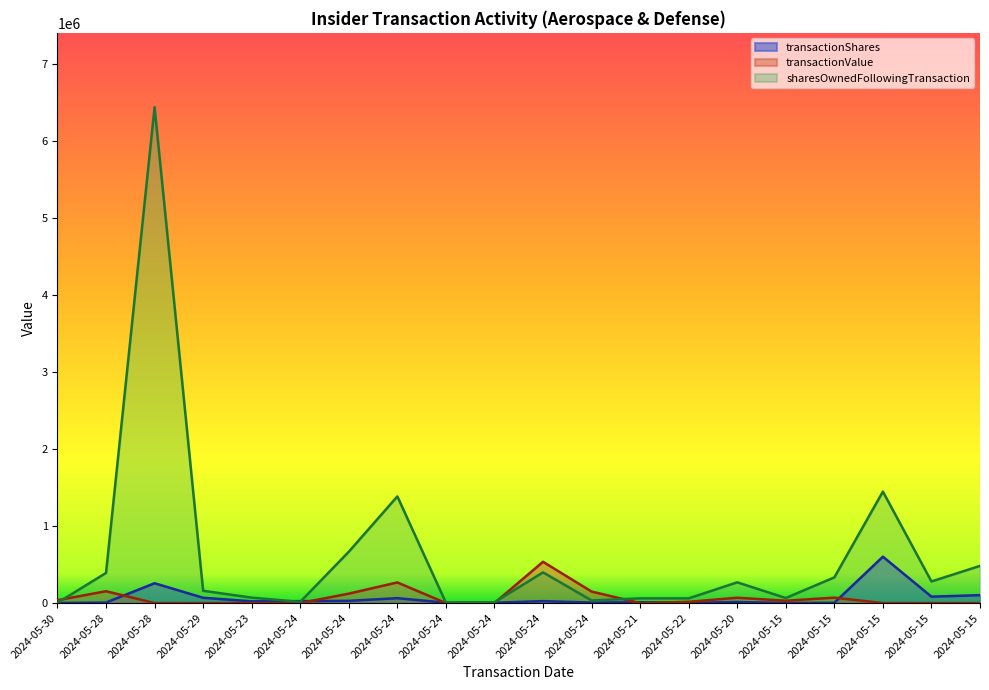

What is the difference between the sharesOwnedFollowingTransaction values at 2024-05-15 and 2024-05-15?

963748